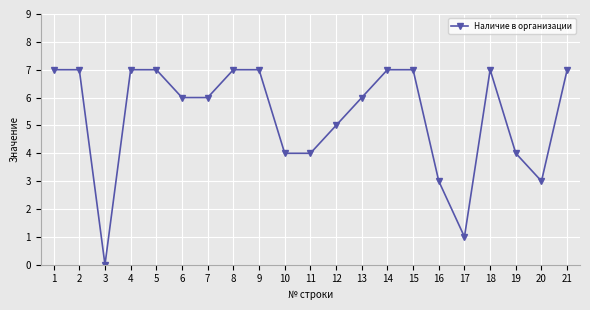

What is the sum of the values at 1 and 18?

14